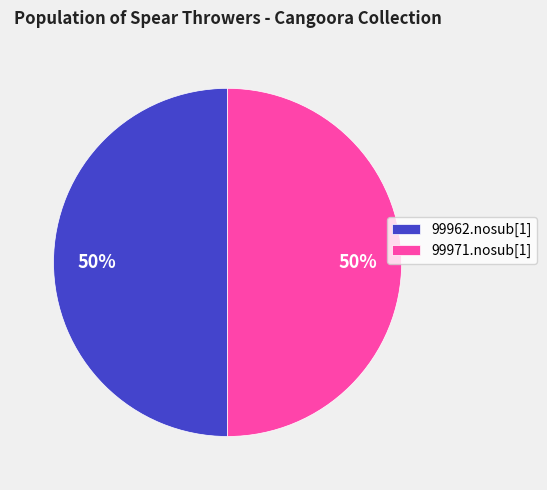

True or false: 99971.nosub[1] accounts for 38% of the total.

False